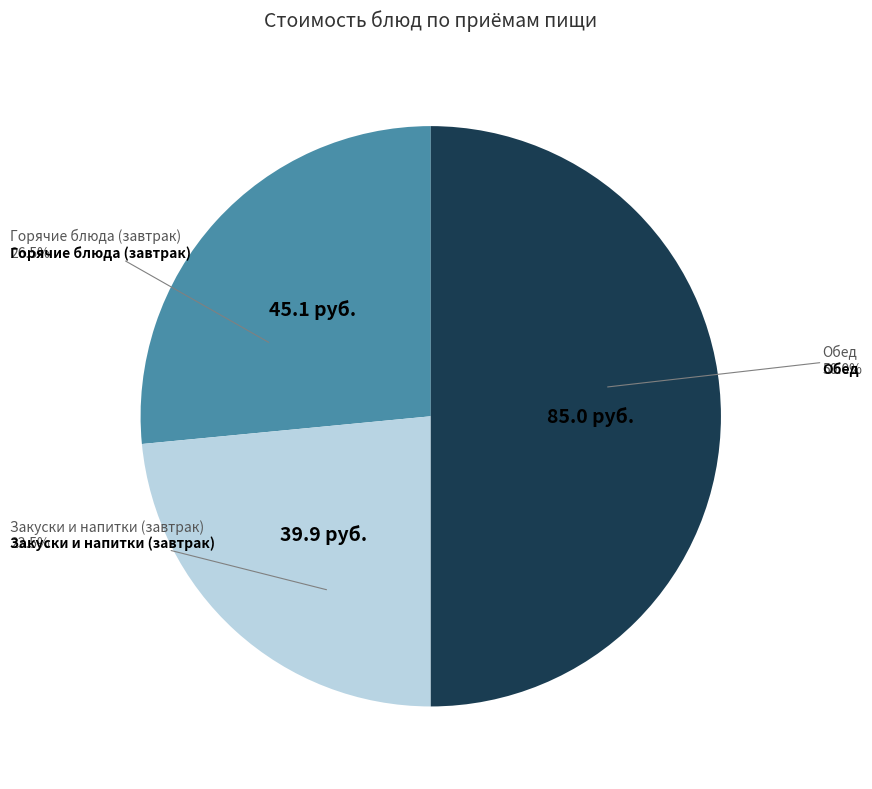

How many segments does this pie chart have?

3